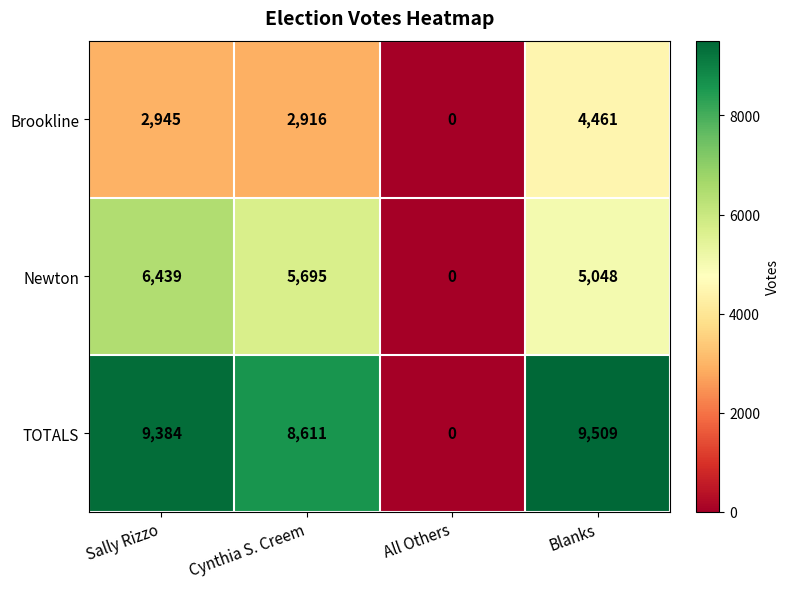

At which category is the sum across all series the highest?

Blanks